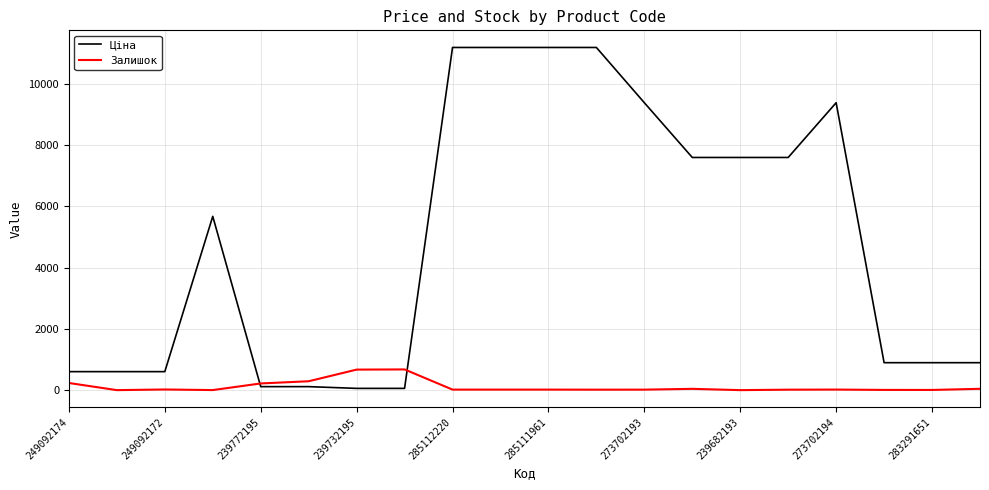

Which series ends up on top after the final intersection of Ціна and Залишок?

Ціна